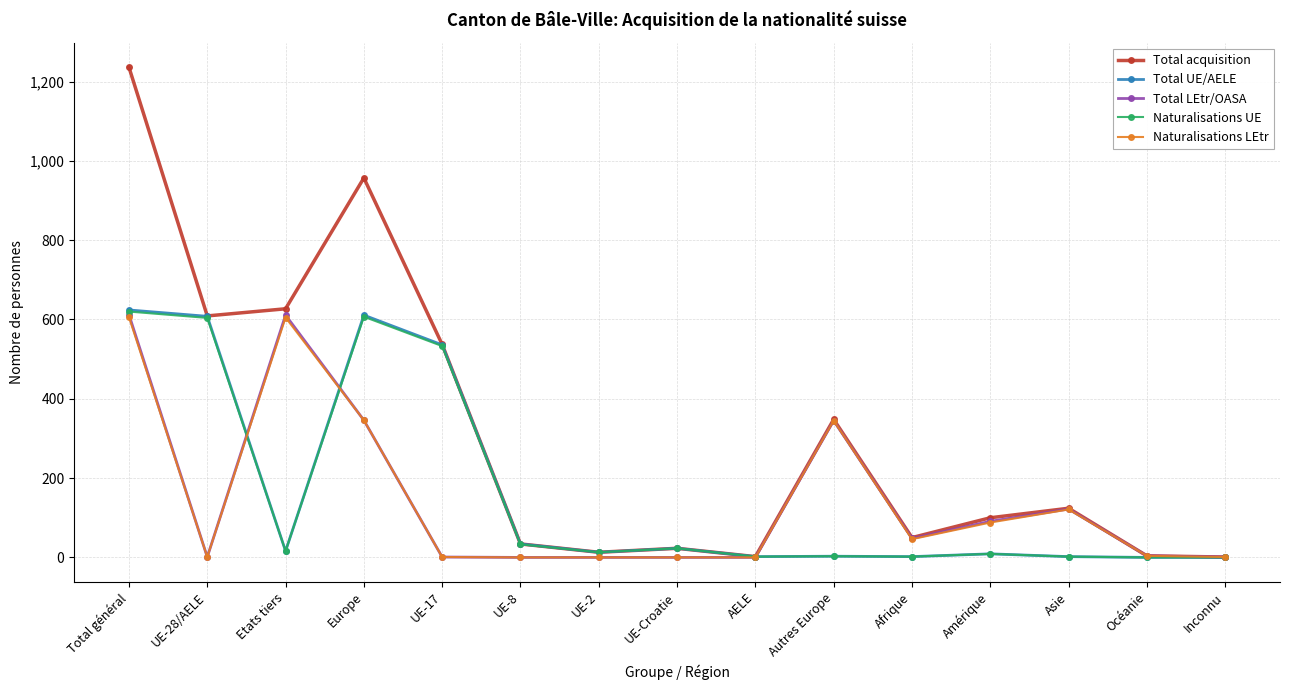

What is the difference between the Naturalisations LEtr values at UE-2 and Afrique?

46